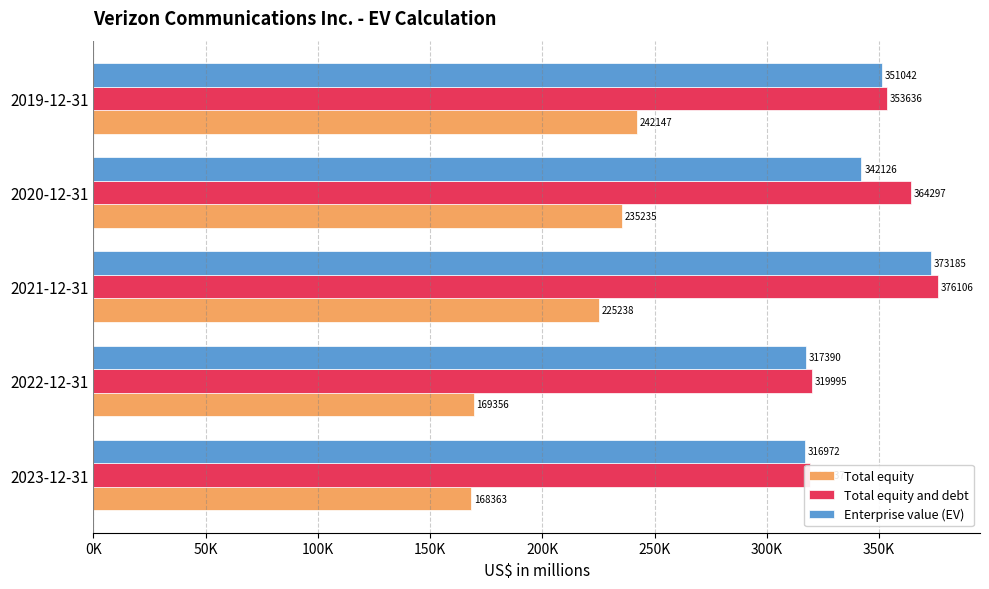

The Enterprise value (EV) series shows 74083 at 2023-12-31. True or false?

False